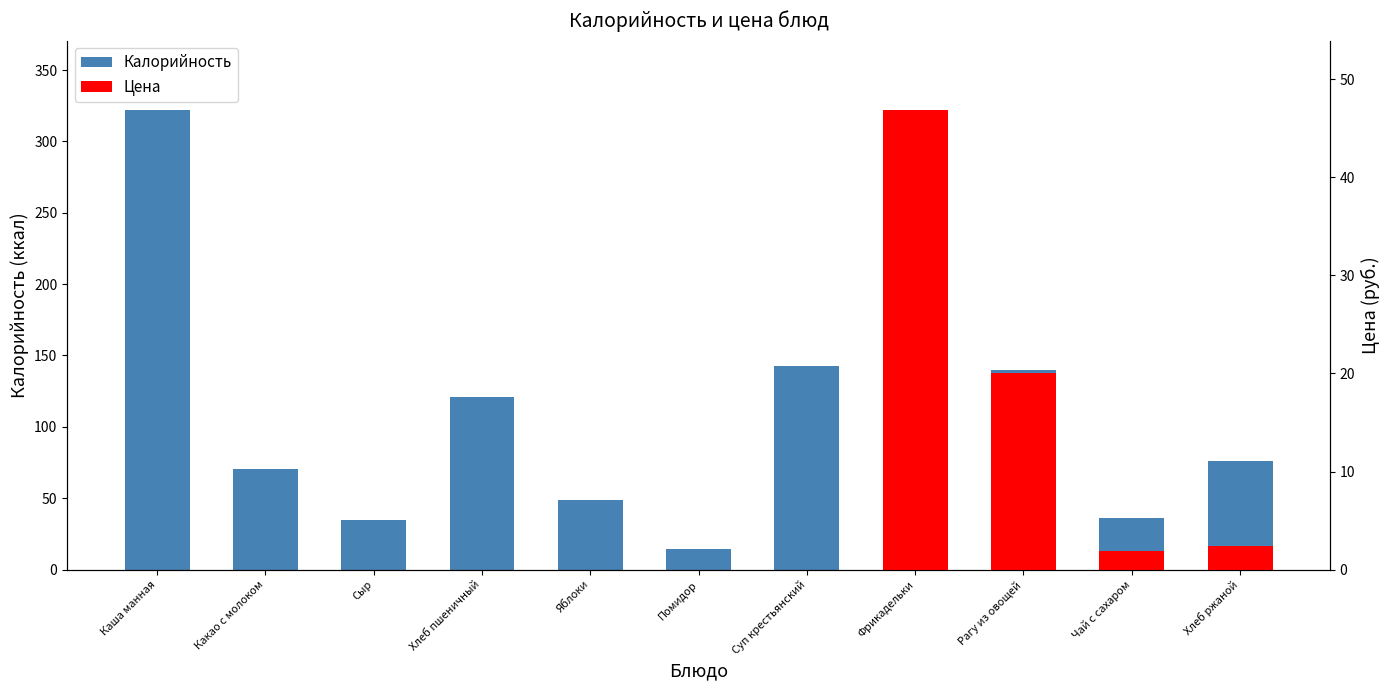

True or false: the data shows 109.9 at Хлеб ржаной.

False